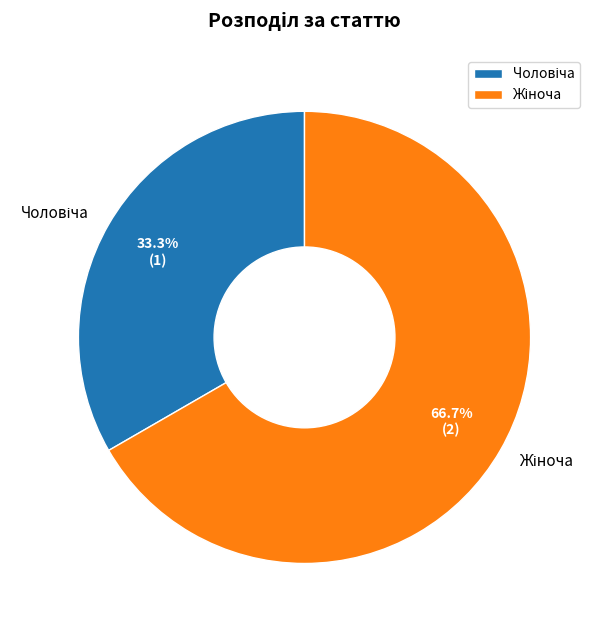

Is there a majority slice in this chart?

Yes